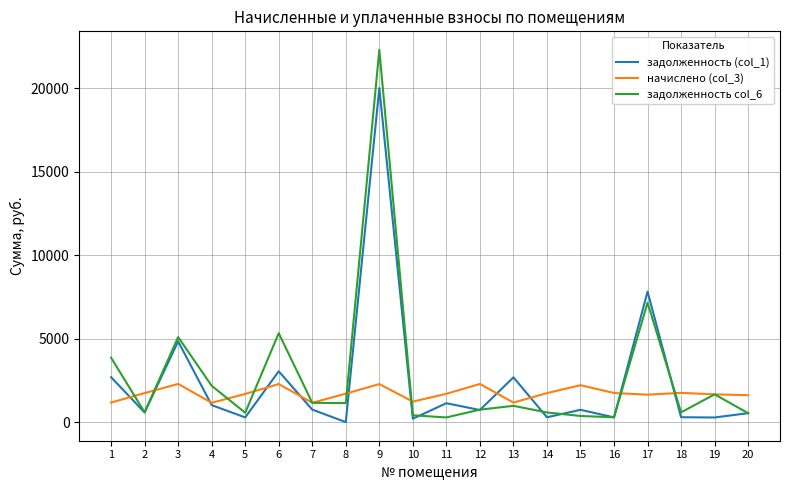

True or false: задолженность (col_1) has a value of 725.2 at 12.

True